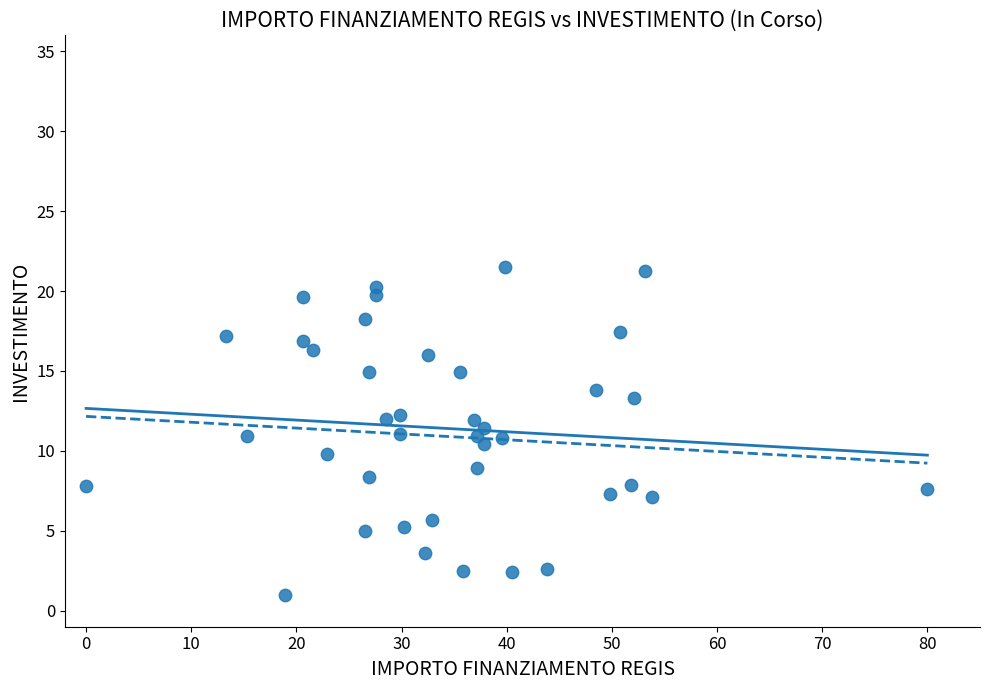

What is the range of Y values (max minus min)?

20.5